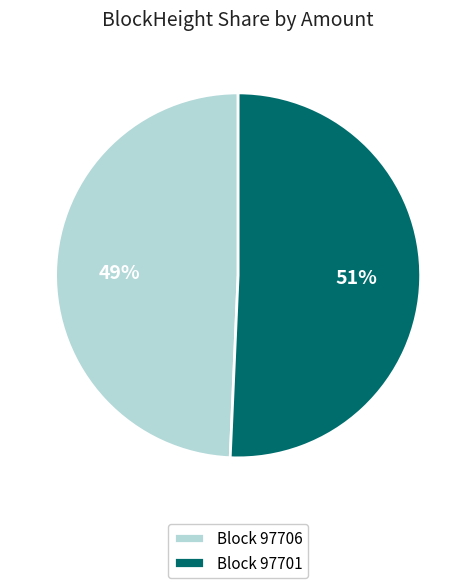

Which slice is the largest?

Block 97701